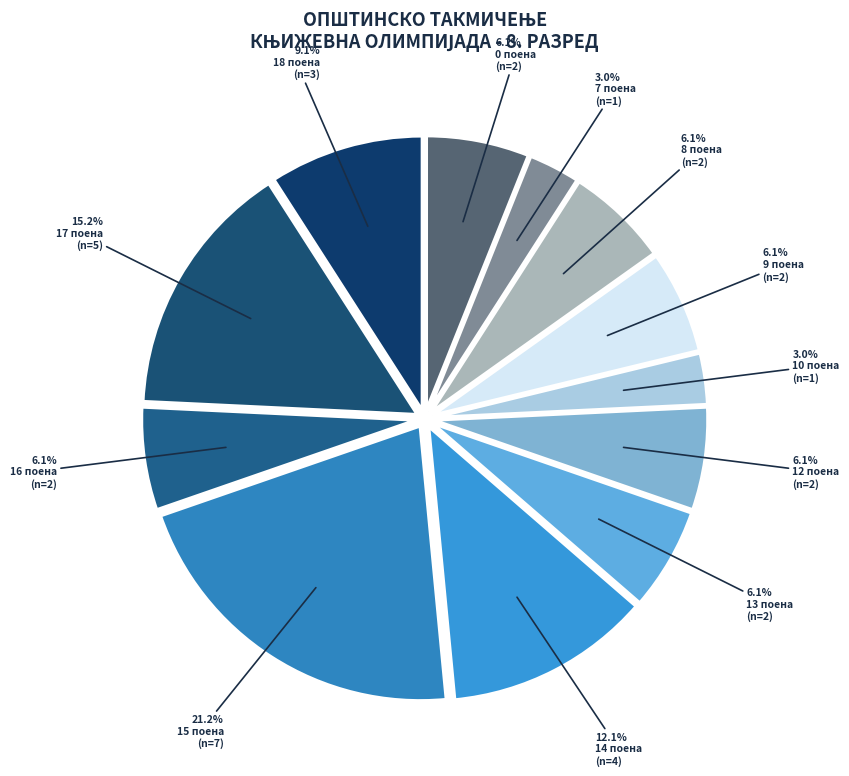

How many slices are in this pie chart?

12